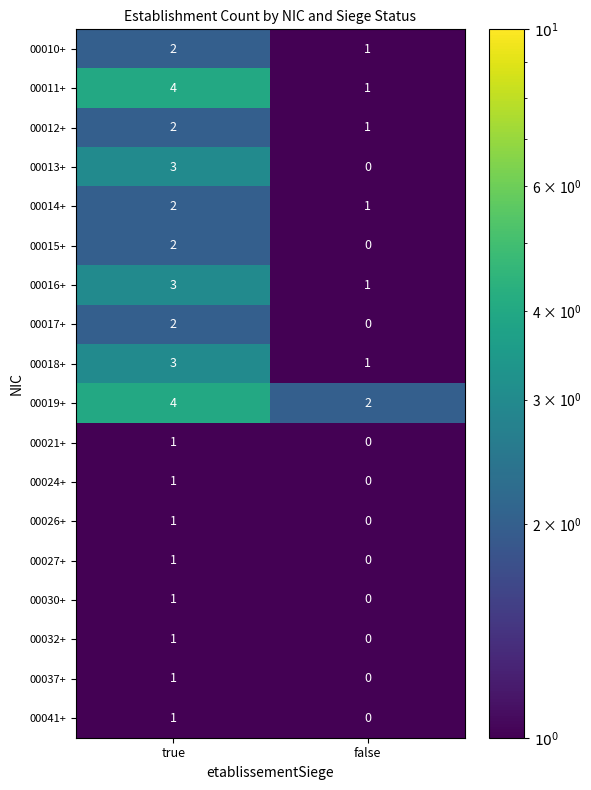

The 00011+ series shows 4 at true. True or false?

True